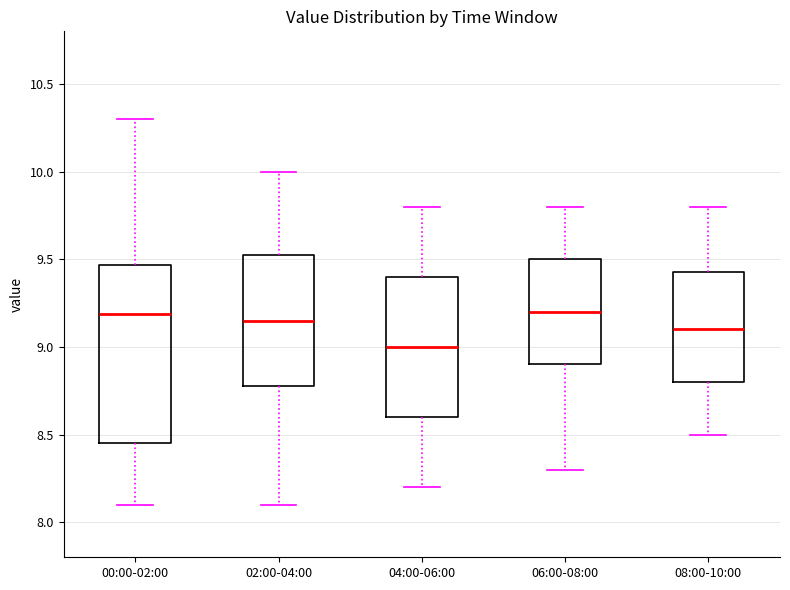

Reading left to right, read every box against the y-axis: the position of its median line, the range the box covers, and the ends of its whiskers. The values are not printed on the chart, so give them approximately, as read against the axis.

00:00-02:00: median 9.20, box 8.45 to 9.45, whiskers 8.10 to 10.30
02:00-04:00: median 9.15, box 8.80 to 9.55, whiskers 8.10 to 10.00
04:00-06:00: median 9.00, box 8.60 to 9.40, whiskers 8.20 to 9.80
06:00-08:00: median 9.20, box 8.90 to 9.50, whiskers 8.30 to 9.80
08:00-10:00: median 9.10, box 8.80 to 9.45, whiskers 8.50 to 9.80